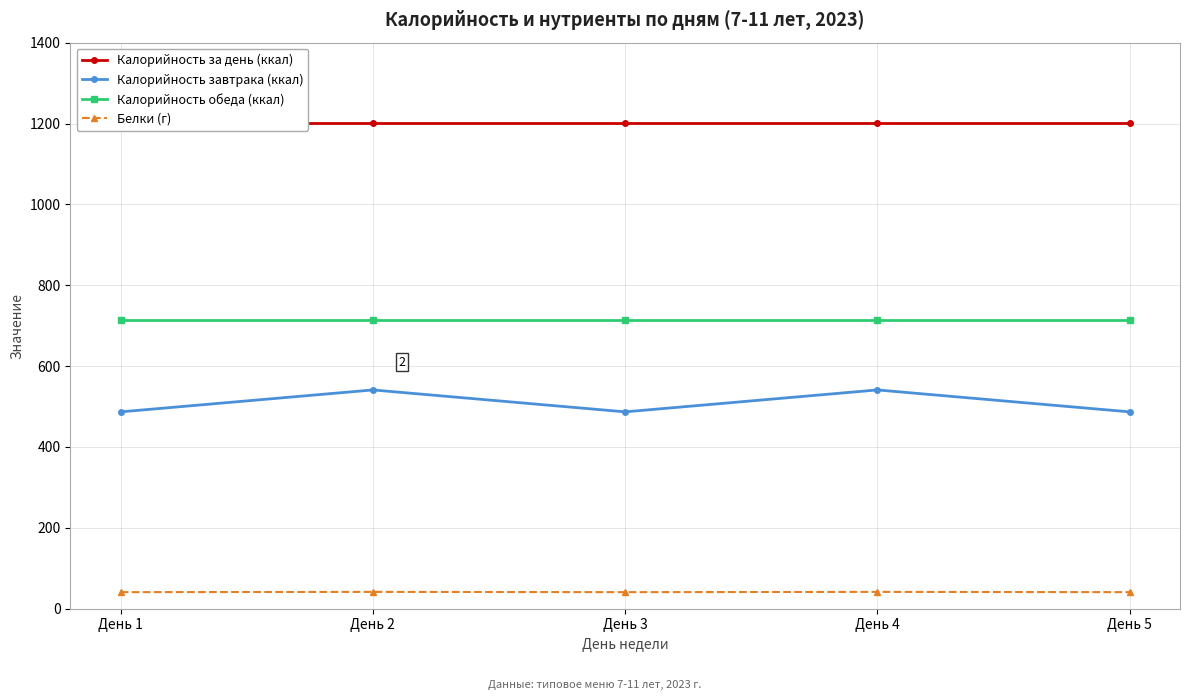

What is the greatest value displayed?

1200.7